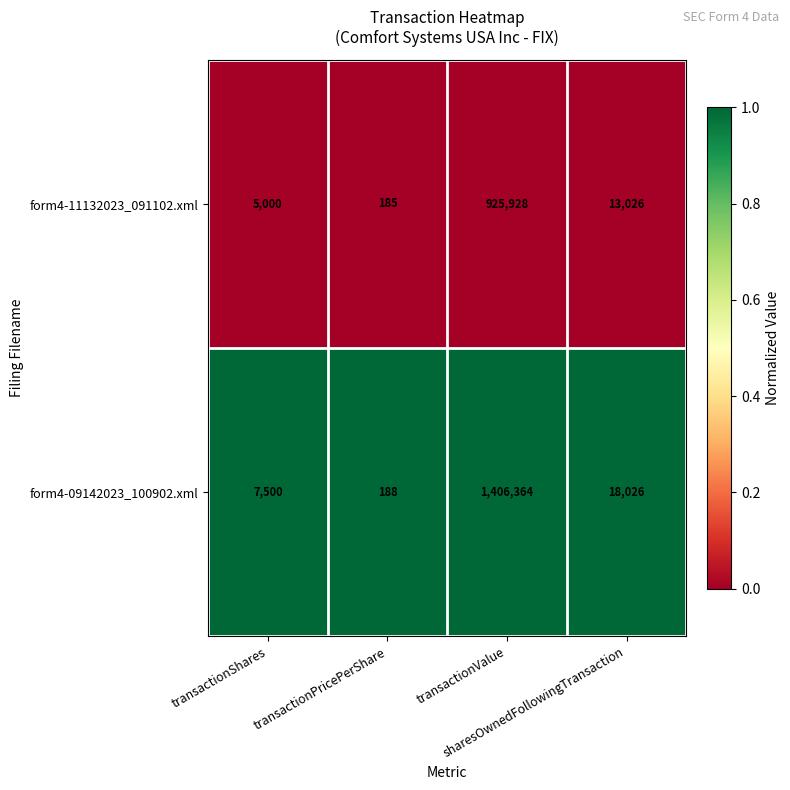

At which category is the sum across all series the highest?

transactionValue